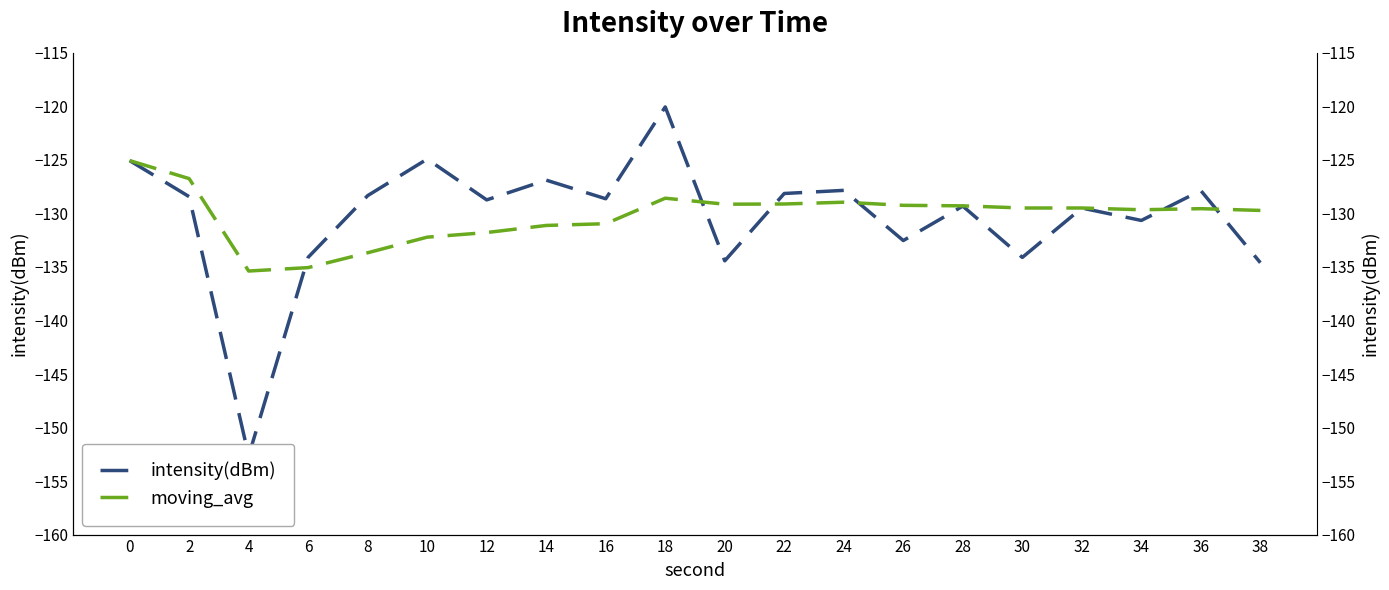

How many lines are shown in the chart?

2